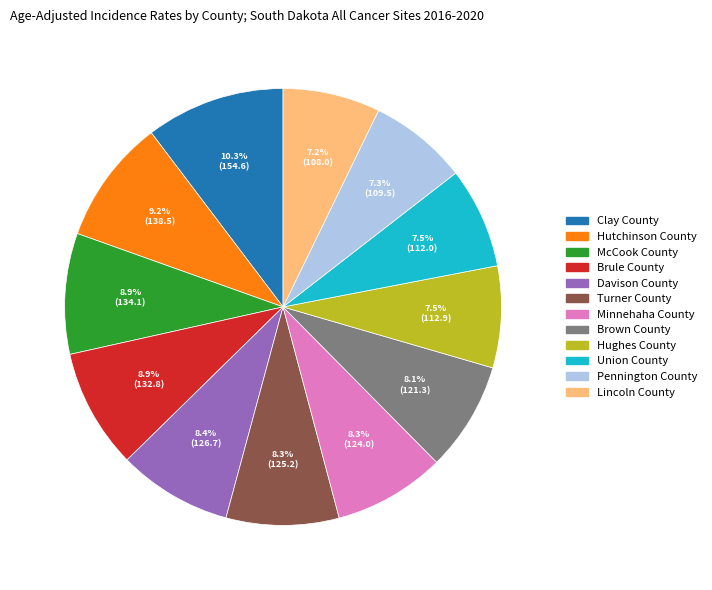

To the nearest percent, what is the combined percentage of Hughes County and Minnehaha County?

16%